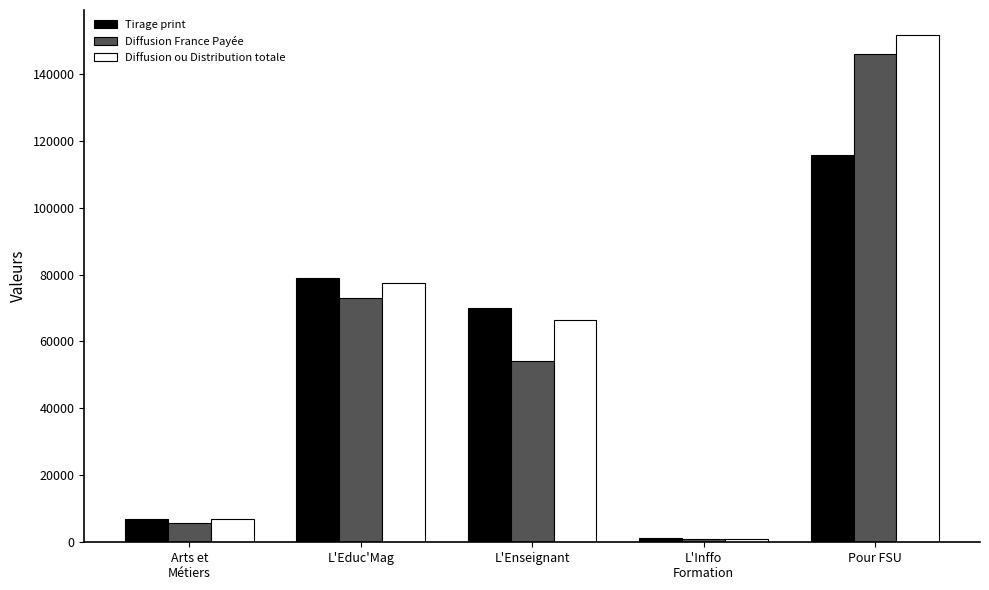

How many values in the Diffusion ou Distribution totale series are below 66455?

2